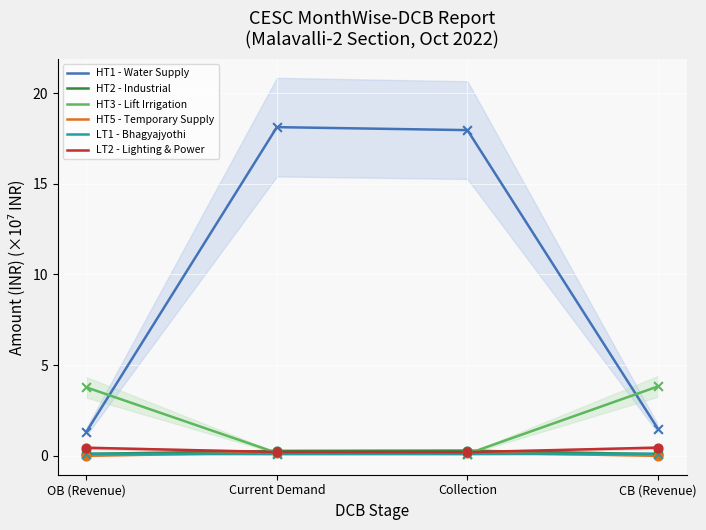

What is the total value across all series at Current Demand?

19.0